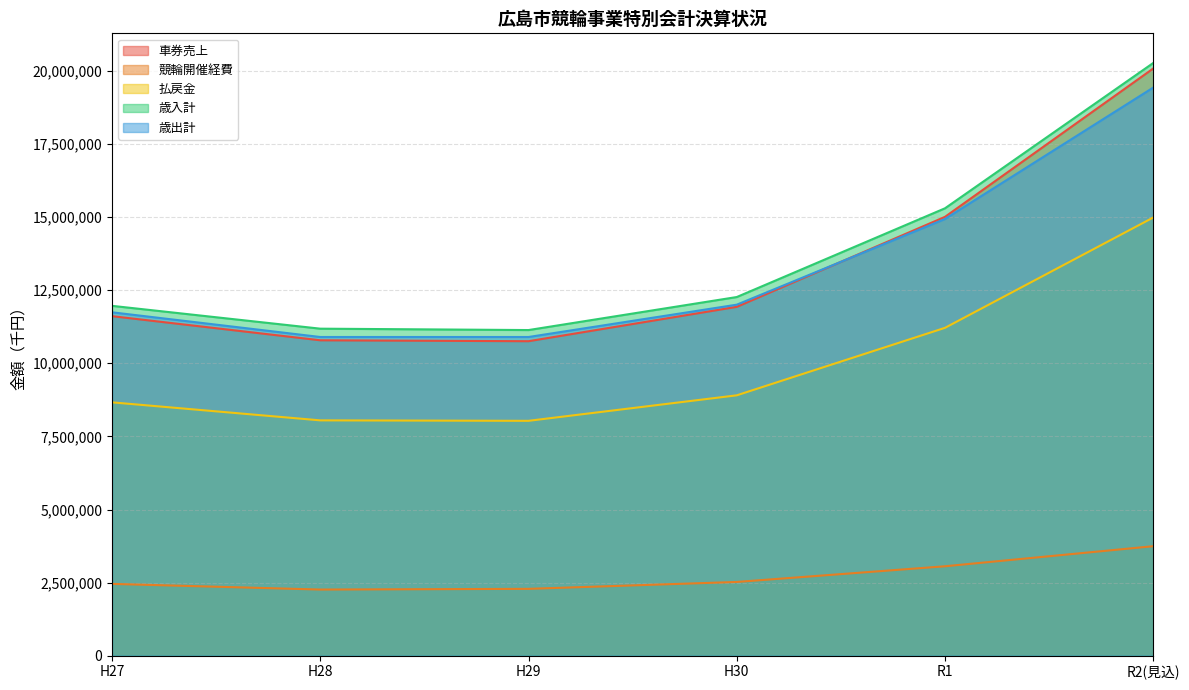

What is the value of the 払戻金 point at the 2nd from the left?

8048148